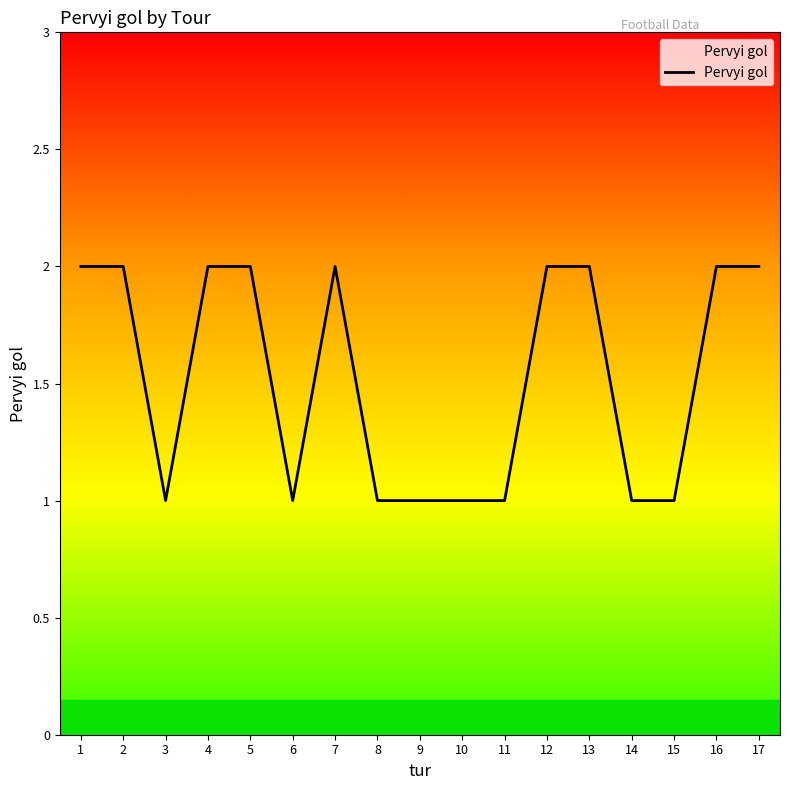

What is the minimum value shown in the chart?

1